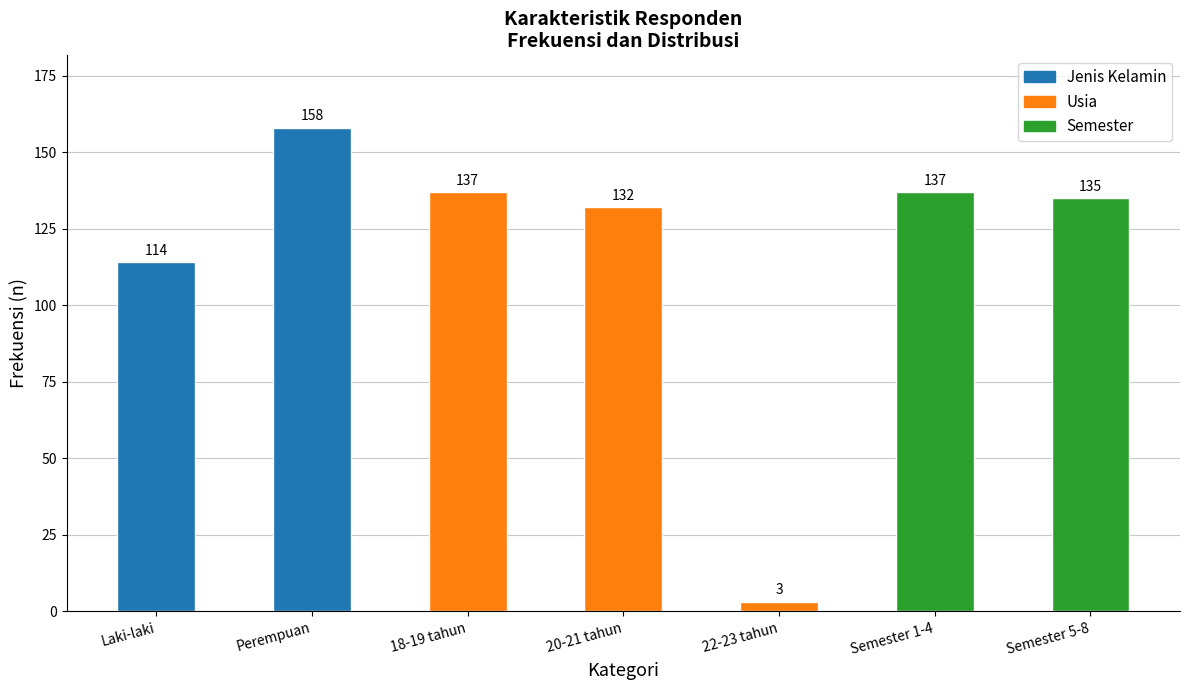

Reading right to left, transcribe all the data shown in this chart.

Semester 5-8=135	Semester 1-4=137	22-23 tahun=3	20-21 tahun=132	18-19 tahun=137	Perempuan=158	Laki-laki=114